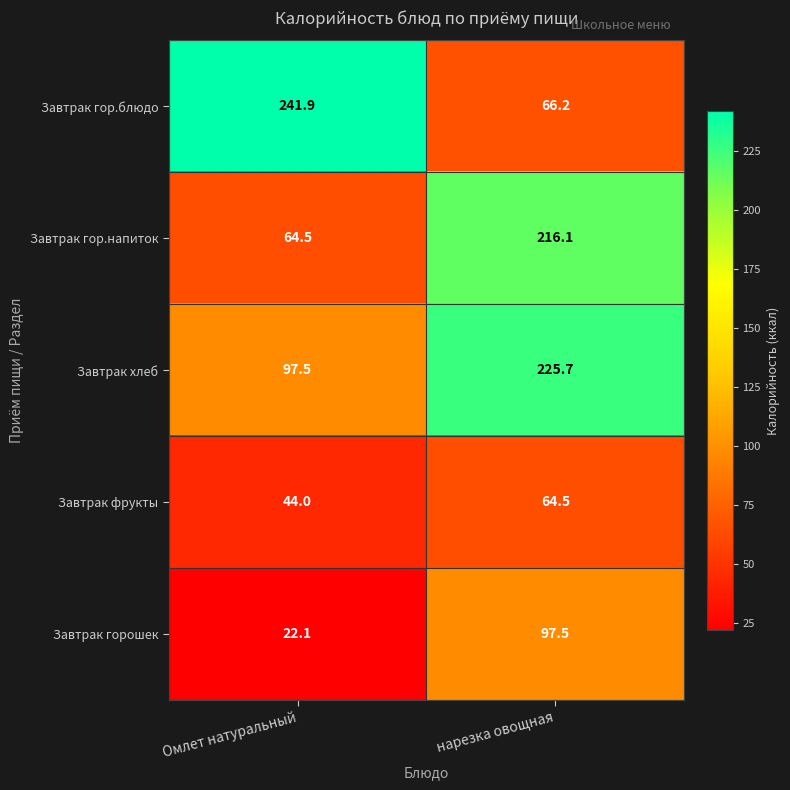

The value of Завтрак хлеб at нарезка овощная is 93.5. True or false?

False